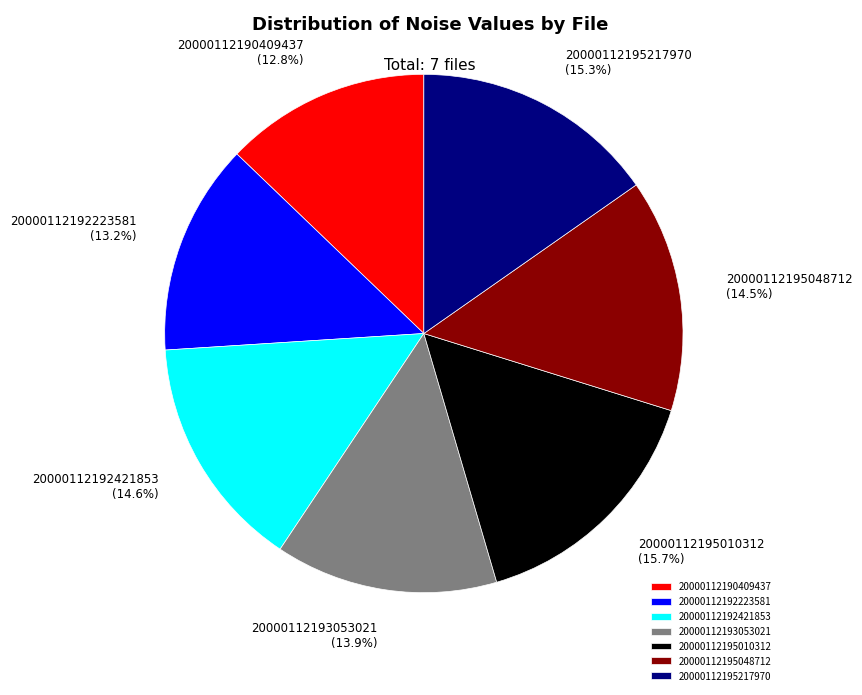

Do 20000112195010312 and 20000112195217970 together represent more than half of the pie?

No